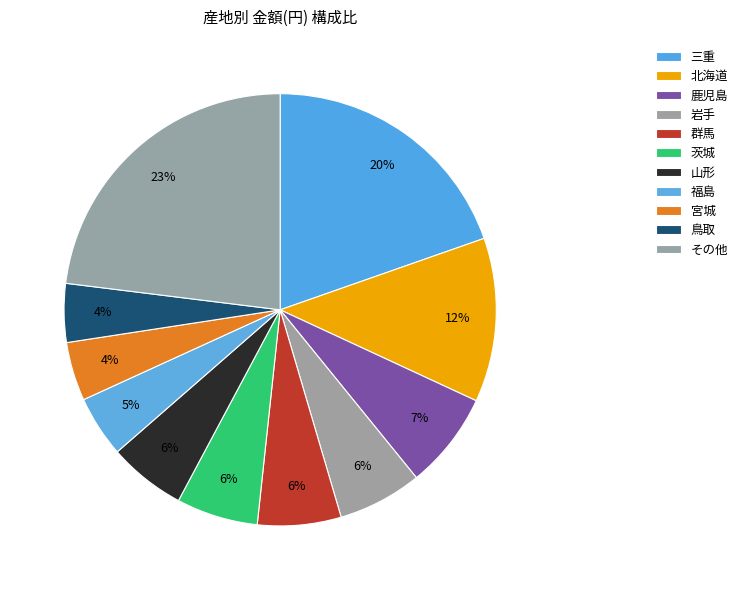

Count the number of slices in the pie.

11